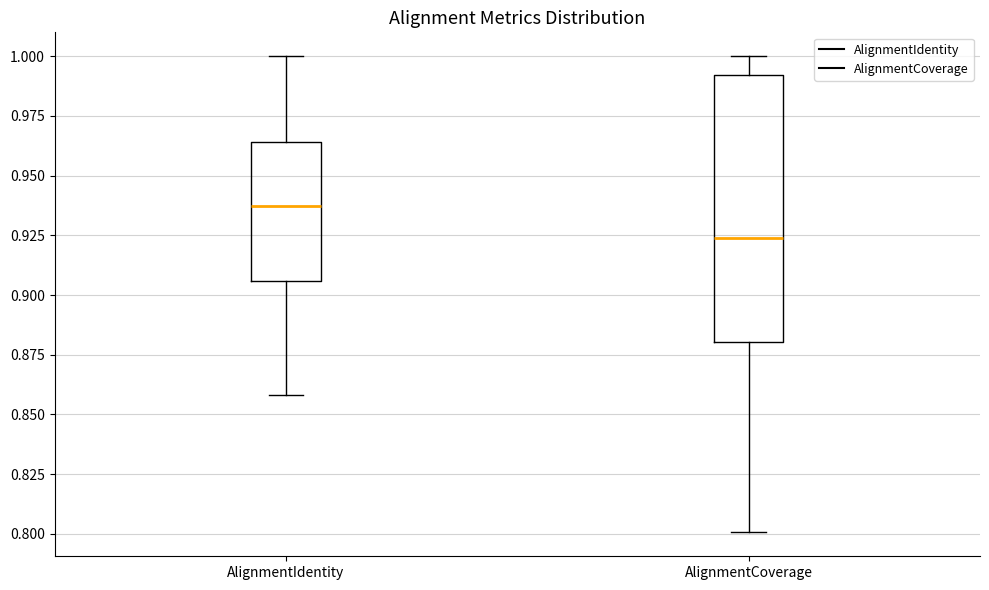

Reading left to right, transcribe this box plot: for each box, give where its median line is, the range the box spans, and where its two whiskers end, as read against the y-axis. The values are not printed on the chart, so give them approximately, as read against the axis.

AlignmentIdentity: median 0.935, box 0.905 to 0.965, whiskers 0.860 to 1.000
AlignmentCoverage: median 0.925, box 0.880 to 0.990, whiskers 0.800 to 1.000